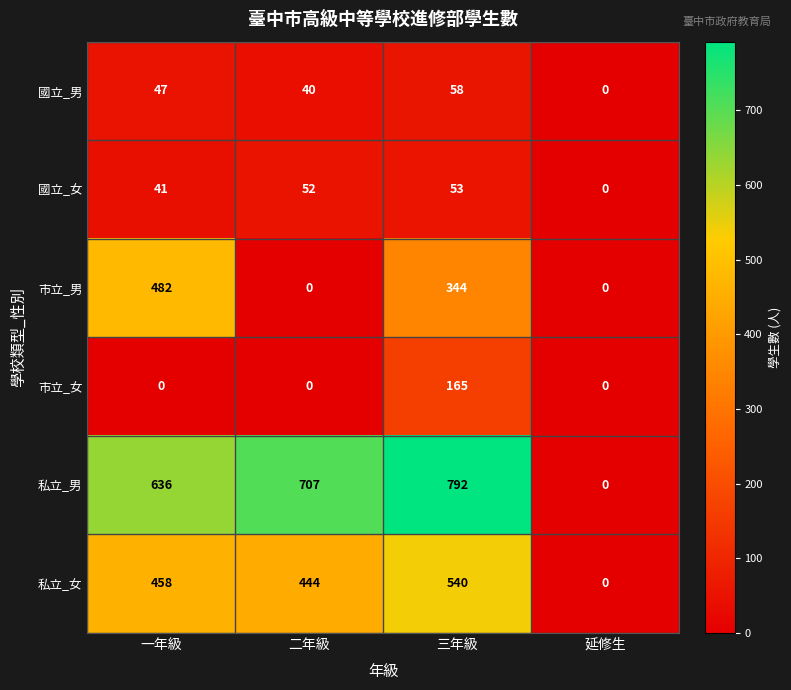

What is the sum of all 市立_男 values?

826